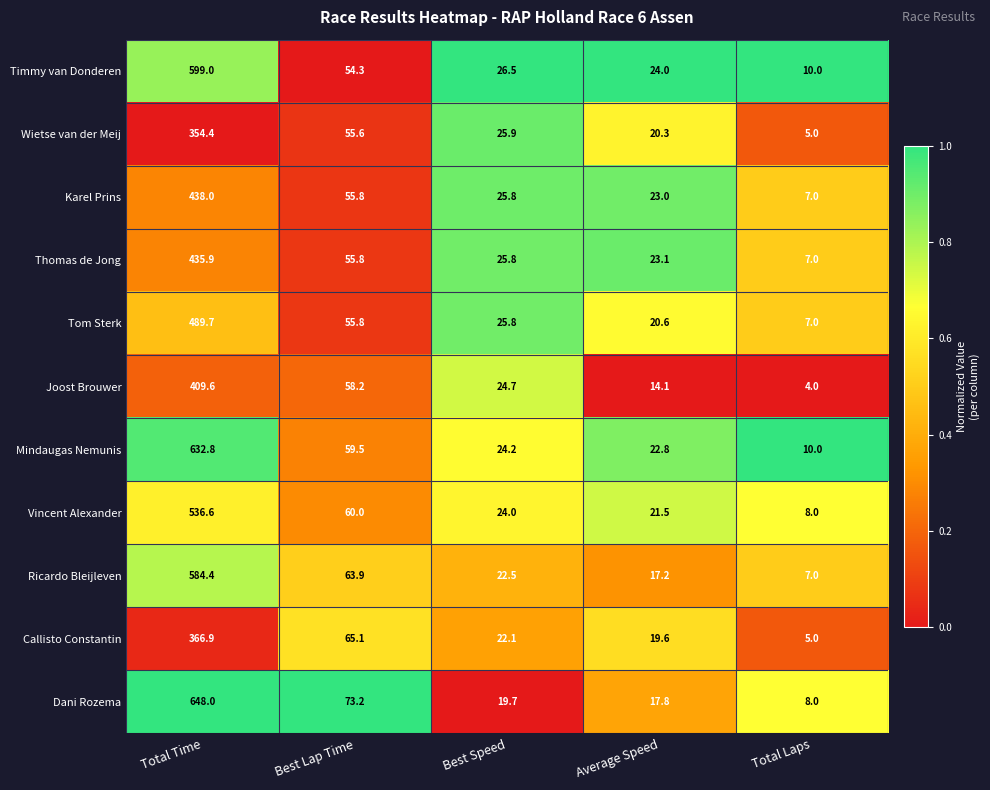

Rank the series by their maximum value, from highest to lowest.

Dani Rozema, Mindaugas Nemunis, Timmy van Donderen, Ricardo Bleijleven, Vincent Alexander, Tom Sterk, Karel Prins, Thomas de Jong, Joost Brouwer, Callisto Constantin, Wietse van der Meij